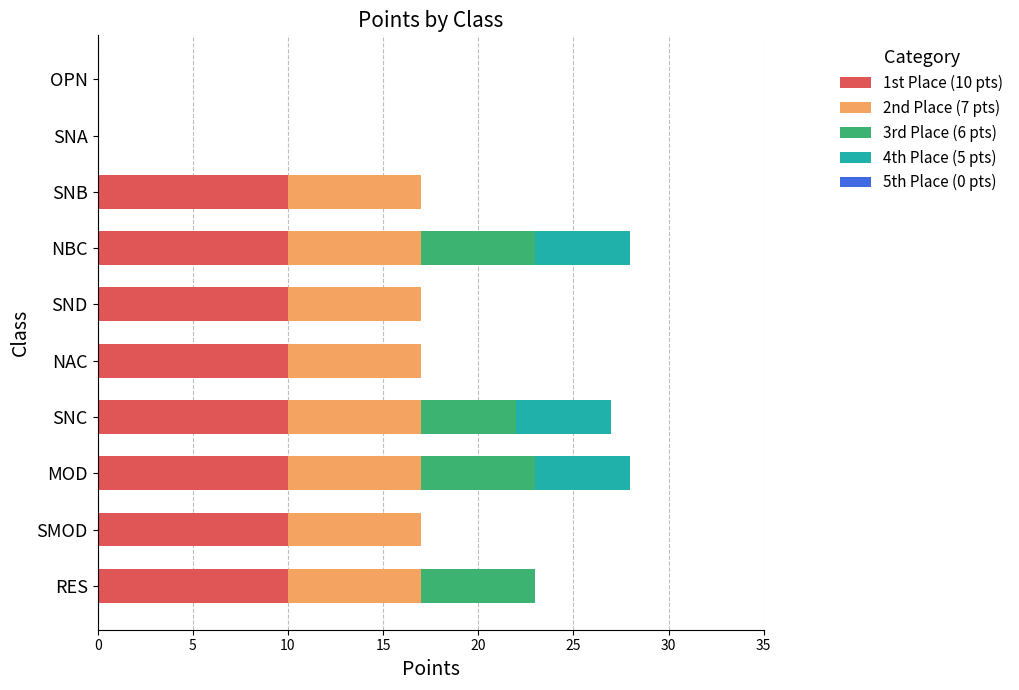

Count the number of categories in the chart.

10